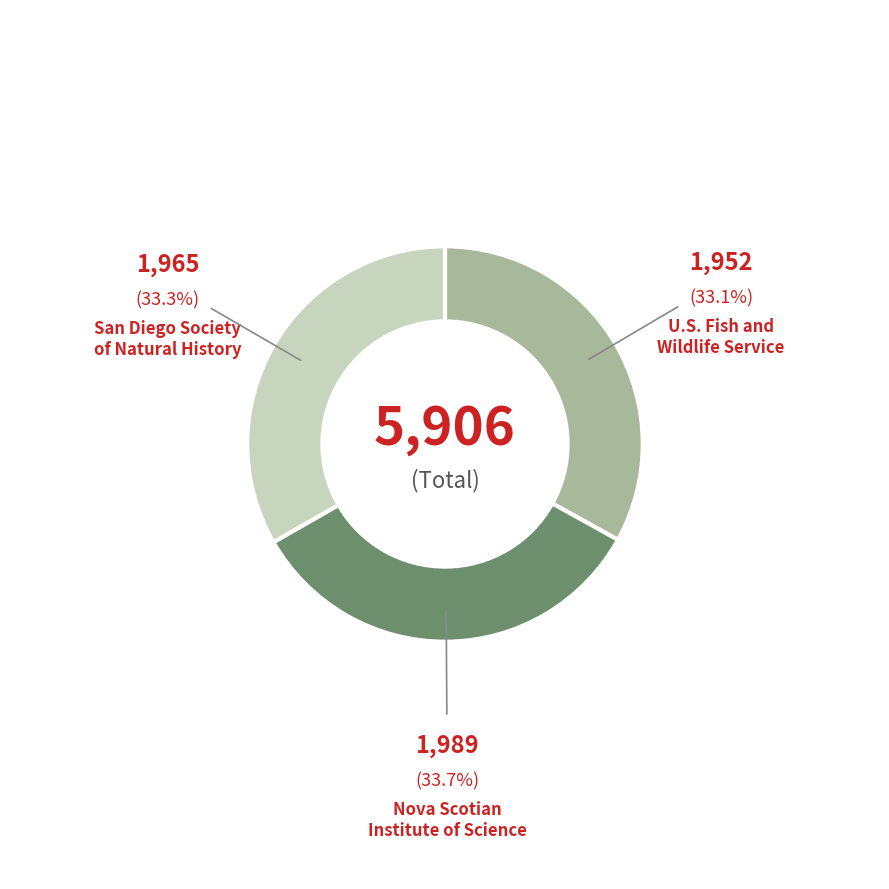

Is there a majority slice in this chart?

No